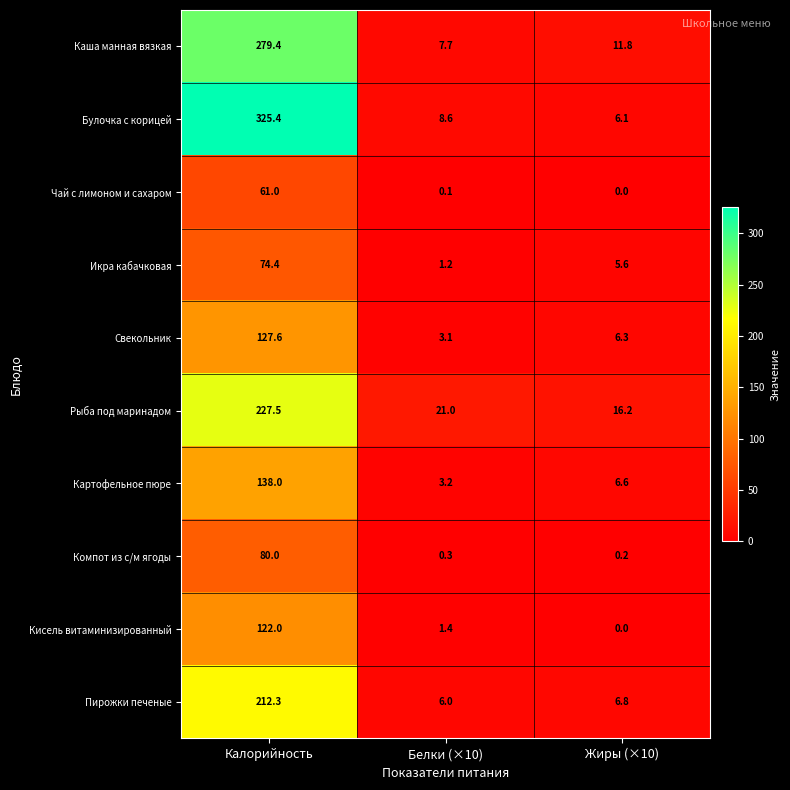

Reading left to right, extract all data points from this chart.

Каша манная вязкая: 279.4	7.7	11.8
Булочка с корицей: 325.4	8.6	6.1
Чай с лимоном и сахаром: 61.0	0.1	0.0
Икра кабачковая: 74.4	1.2	5.6
Свекольник: 127.6	3.1	6.3
Рыба под маринадом: 227.5	21.0	16.2
Картофельное пюре: 138.0	3.2	6.6
Компот из с/м ягоды: 80.0	0.3	0.2
Кисель витаминизированный: 122.0	1.4	0.0
Пирожки печеные: 212.3	6.0	6.8